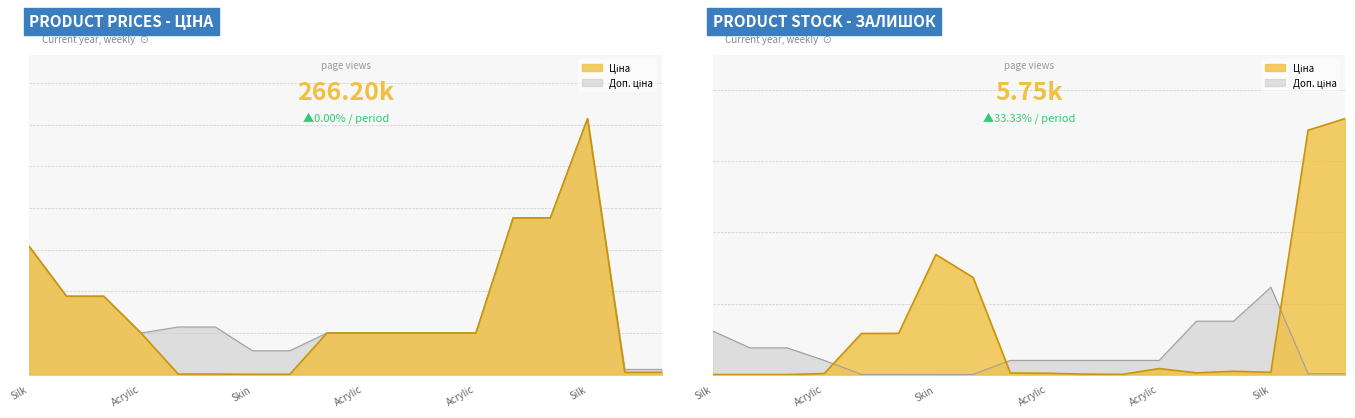

True or false: Залишок has more than 2 interior local peaks.

True